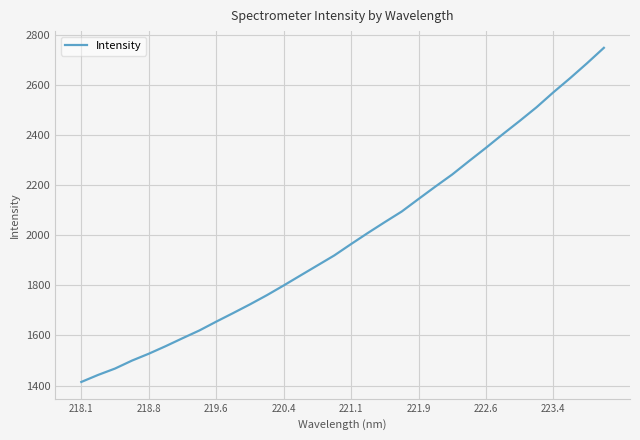

What is the smallest value displayed?

1414.5